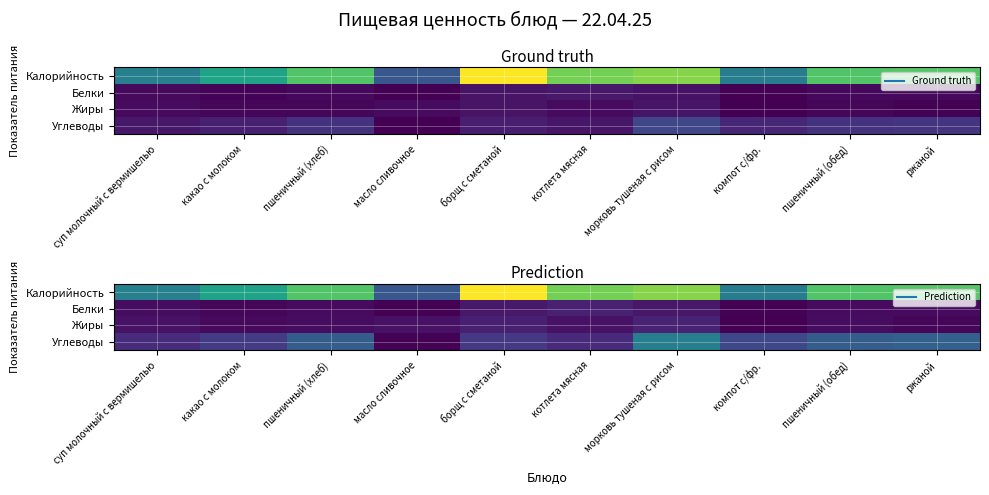

Which category has the lowest value across all series?

компот с/фр.